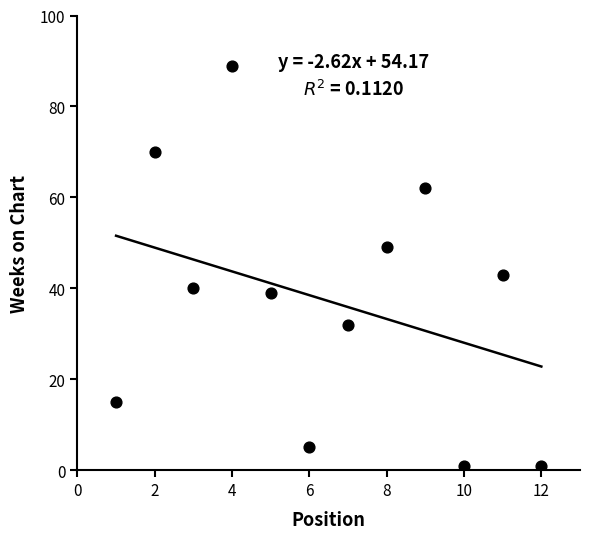

What is the average Y value?

37